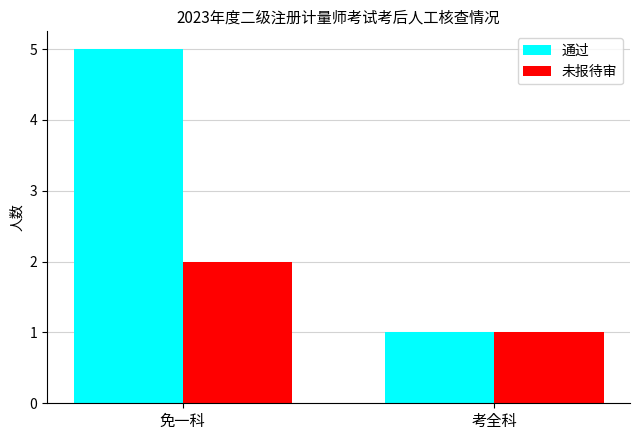

How many categories are shown in the chart?

2